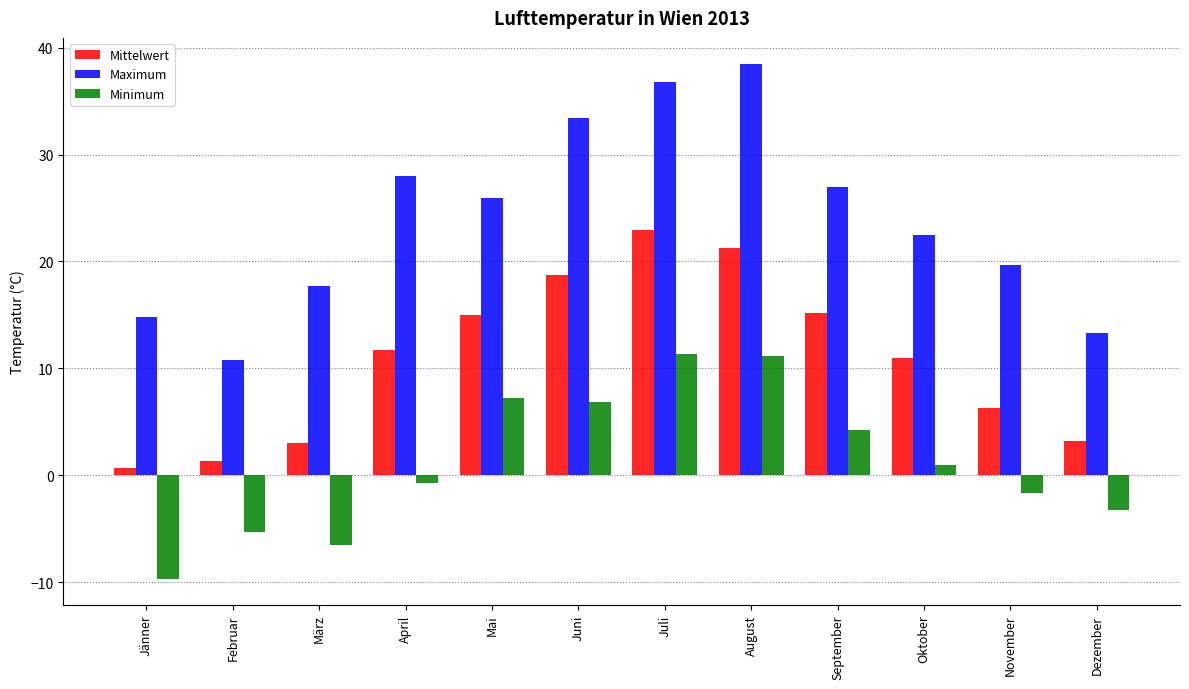

What is the label of the 9th bar from the right?

April